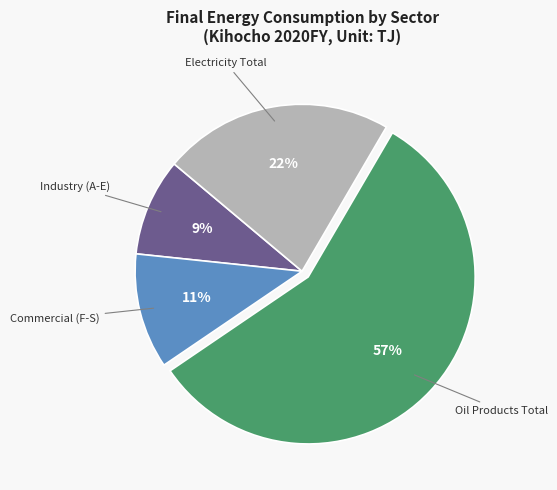

How many segments does this pie chart have?

4